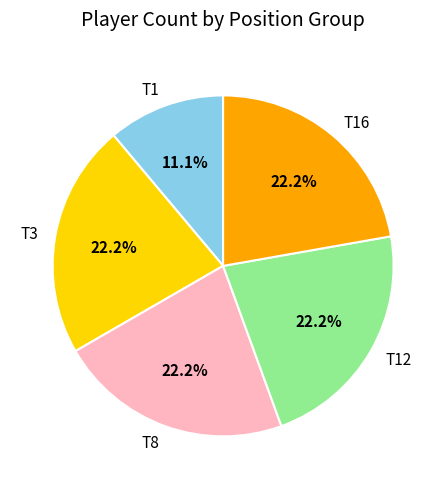

How much of the chart is everything except T12?

77.8%